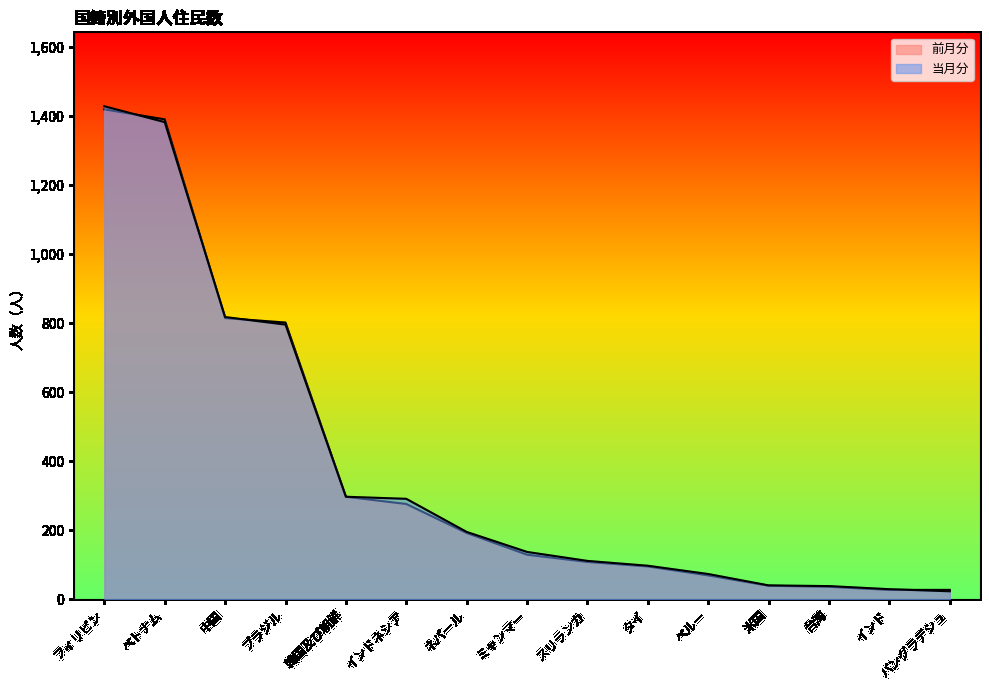

List the series in order of their peak value, lowest first.

前月分, 当月分